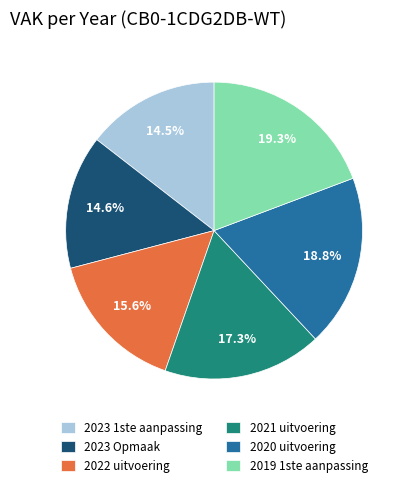

Does any single category account for the majority?

No